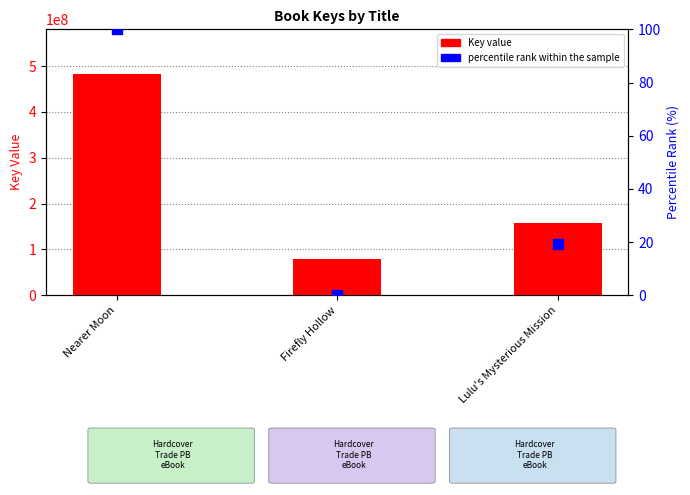

Which series has the largest Y range (max minus min)?

Key (numeric)